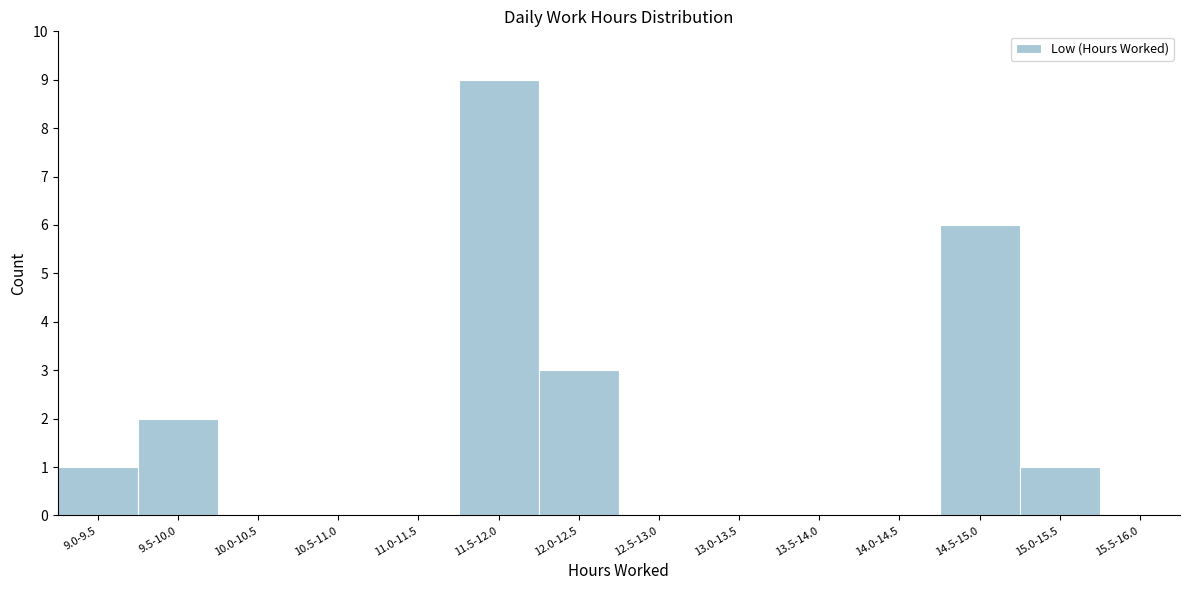

Reading left to right, list all the values displayed in this chart.

9.0-9.5=1	9.5-10.0=2	10.0-10.5=0	10.5-11.0=0	11.0-11.5=0	11.5-12.0=9	12.0-12.5=3	12.5-13.0=0	13.0-13.5=0	13.5-14.0=0	14.0-14.5=0	14.5-15.0=6	15.0-15.5=1	15.5-16.0=0